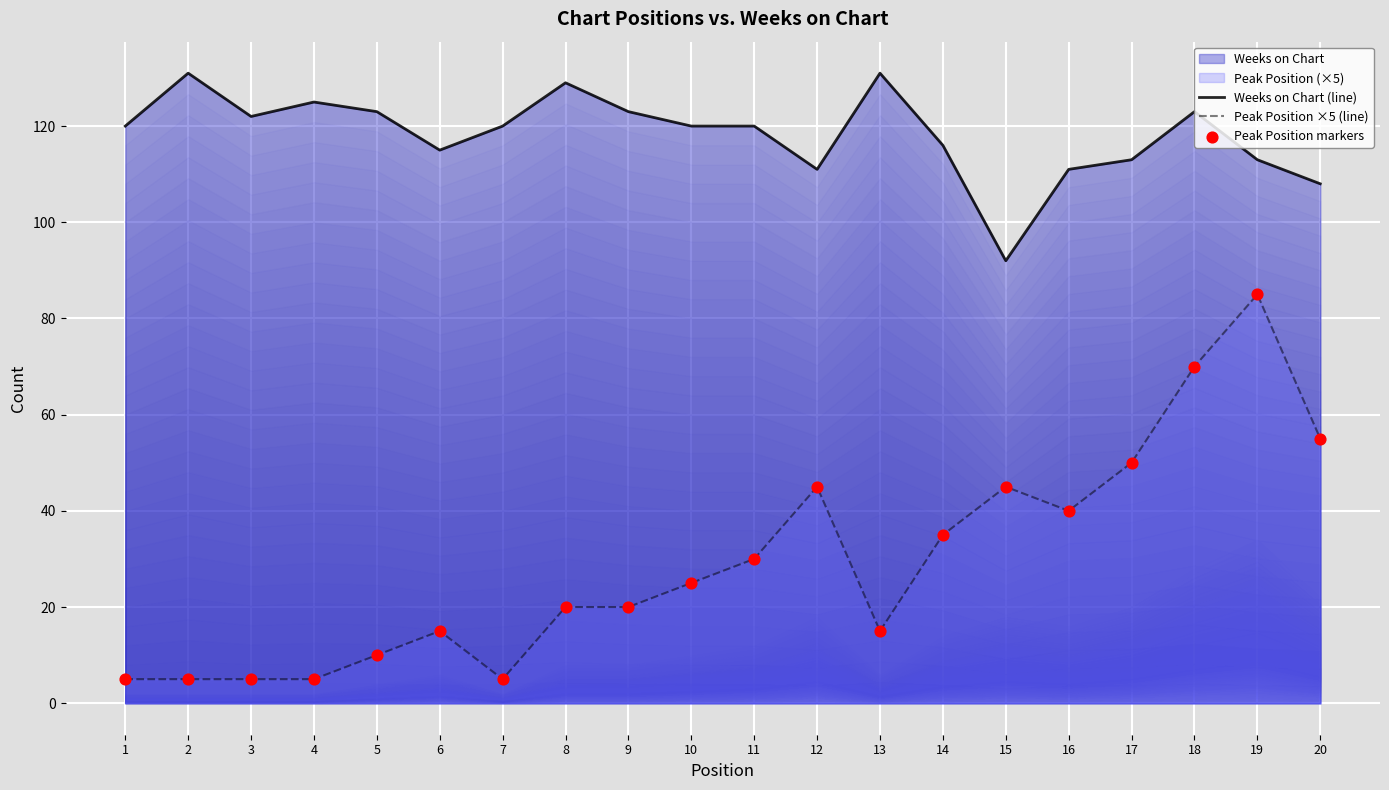

Is the value of Peak Position markers at 2 greater than the value of Weeks on Chart (line) at 17?

No